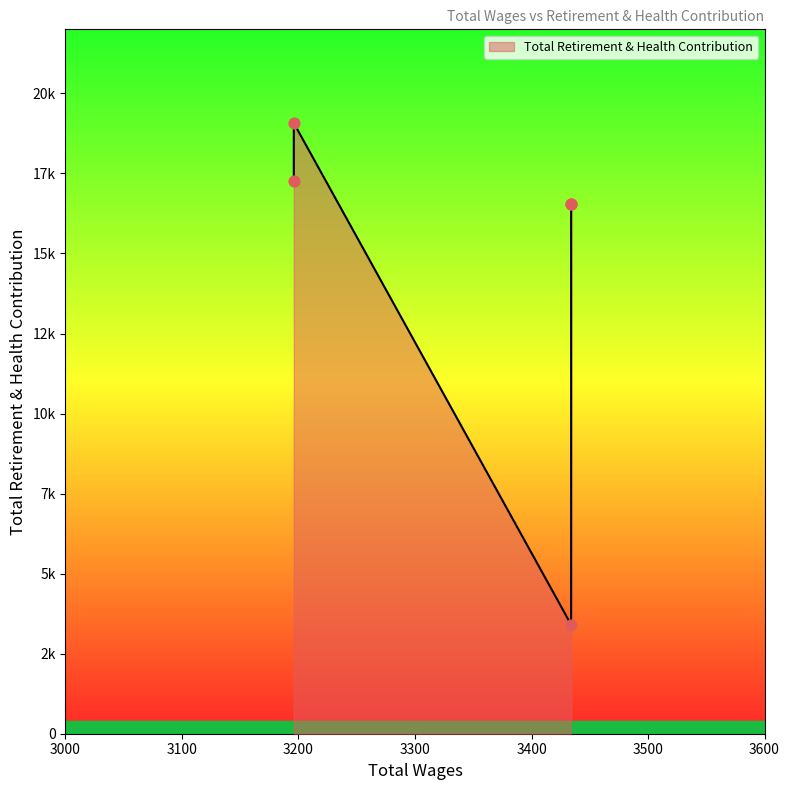

What is the ratio of the value at 3434.0 to the value at 3196.0?

0.9